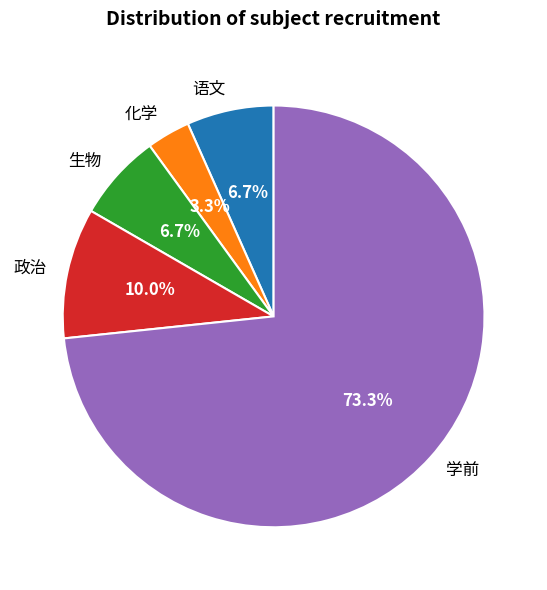

Which category accounts for the majority?

学前